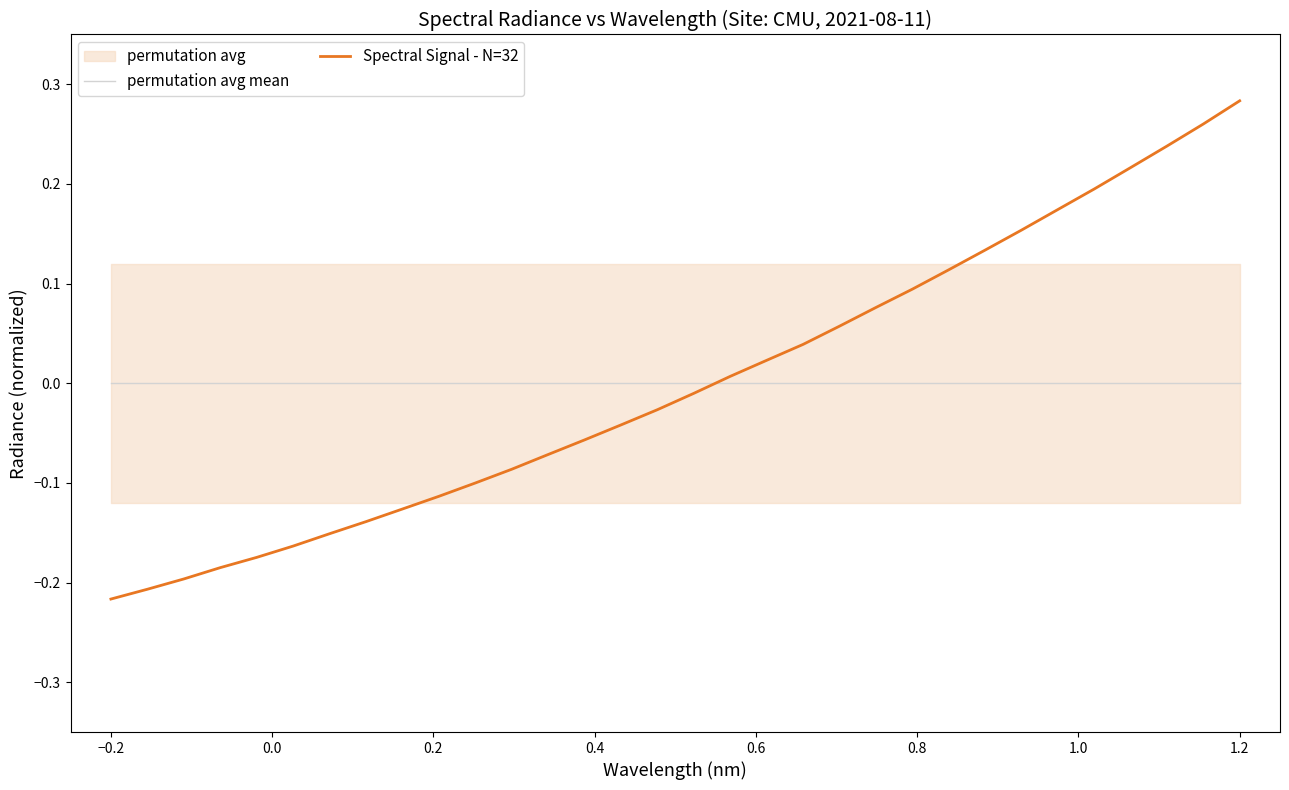

List the series in order of their overall mean, highest first.

Spectral Signal - N=32, permutation avg mean